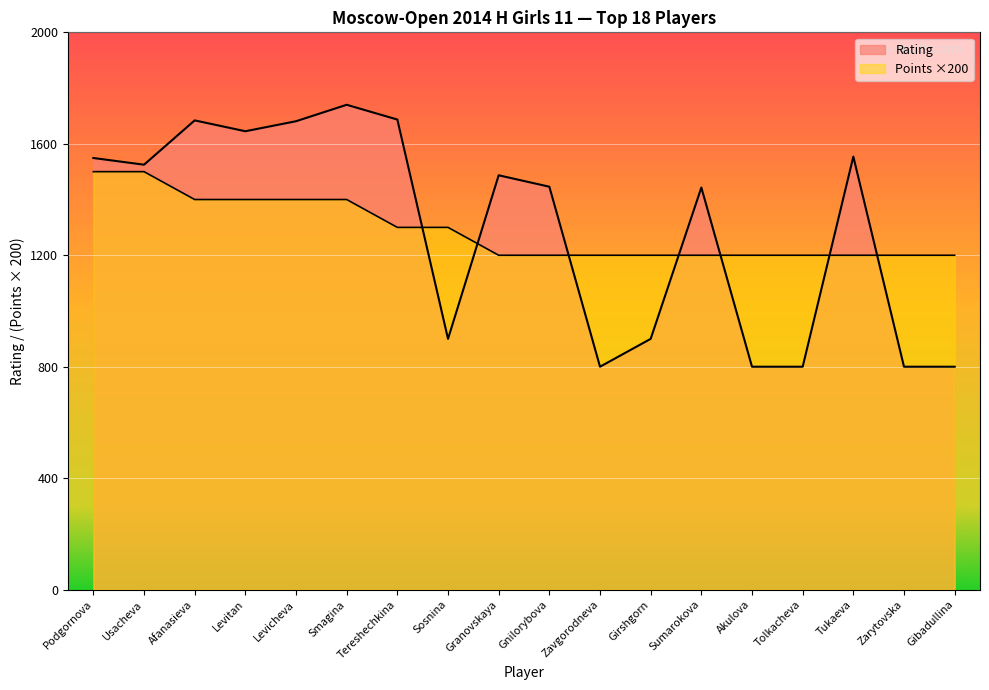

Where is Points nearest to the value 1350?

Afanasieva